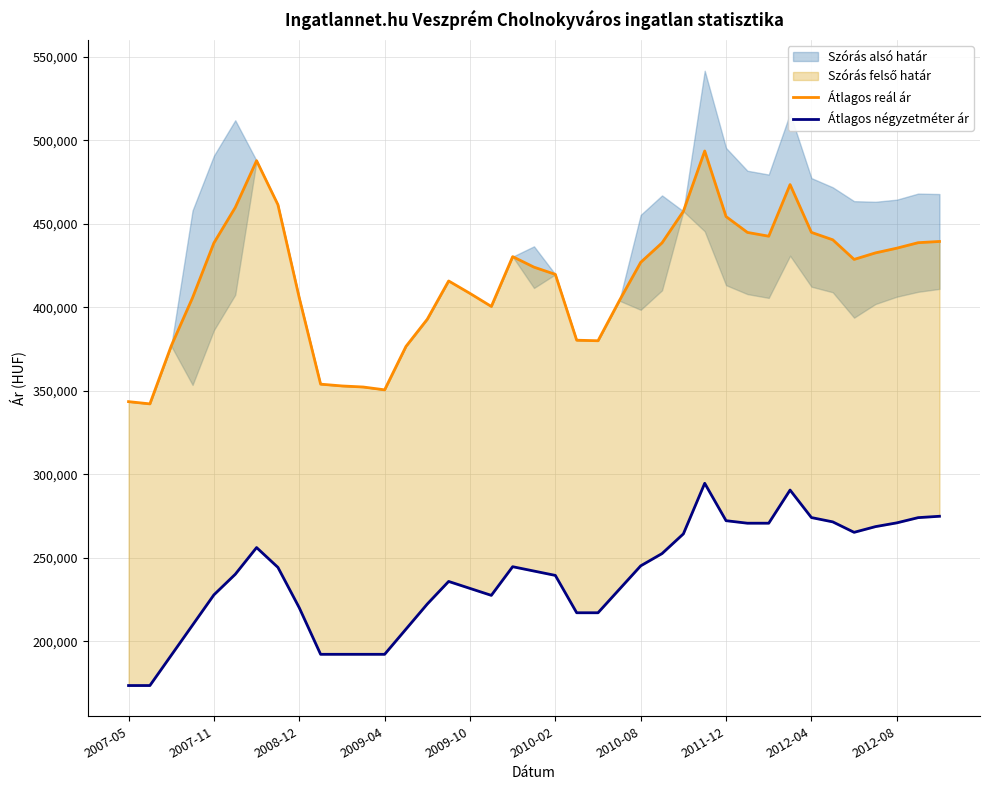

How many lines are shown in the chart?

2